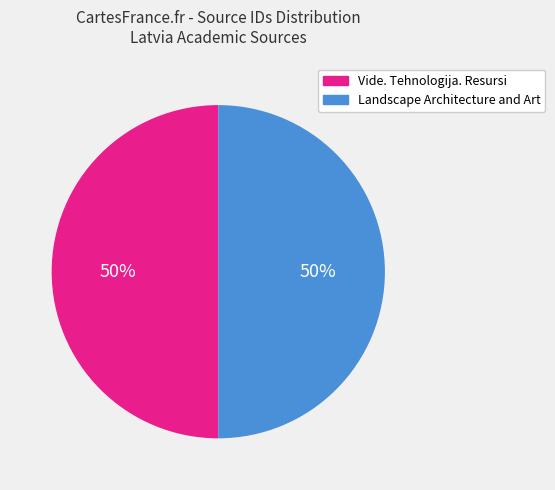

What percentage is the Landscape Architecture and Art slice, to the nearest percent?

50%